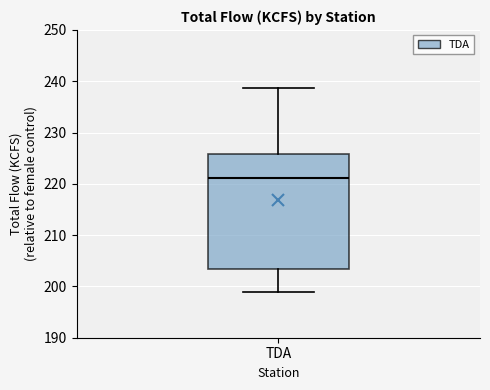

Read this box plot against the y-axis: the position of the median line, the range covered by the box, and the ends of both whiskers. The values are not printed on the chart, so give them approximately, as read against the axis.

median 221, box 203 to 226, whiskers 199 to 239